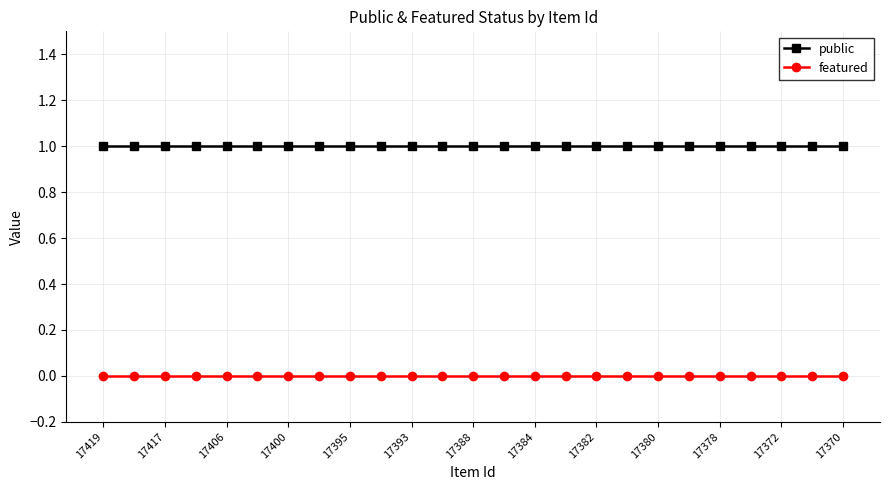

Rank the series by their maximum value, from highest to lowest.

public, featured